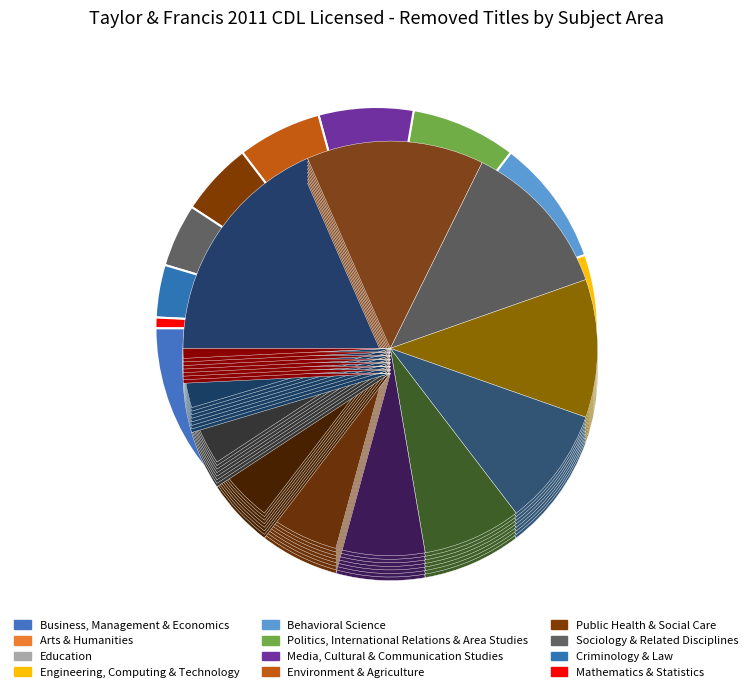

What is the change in value from Behavioral Science to Criminology & Law?

-7